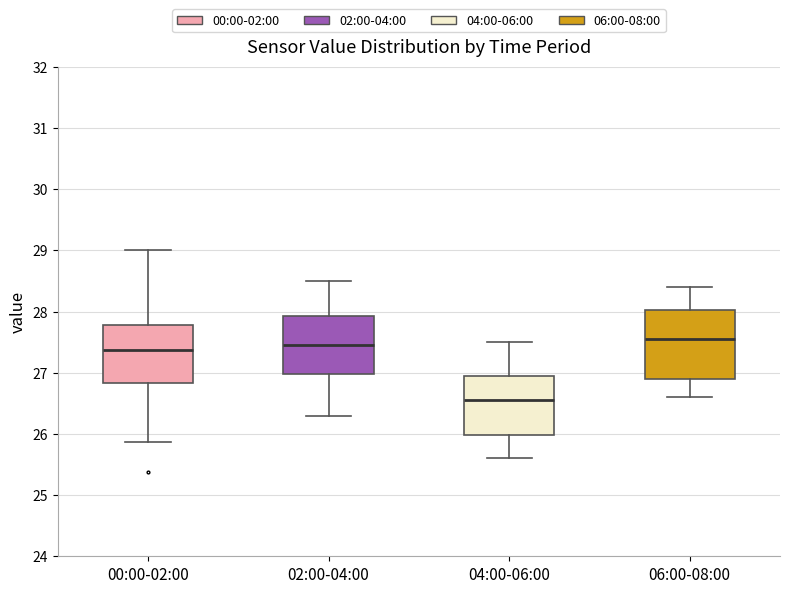

Which box is the tallest, from its lower edge to its upper edge?

06:00-08:00